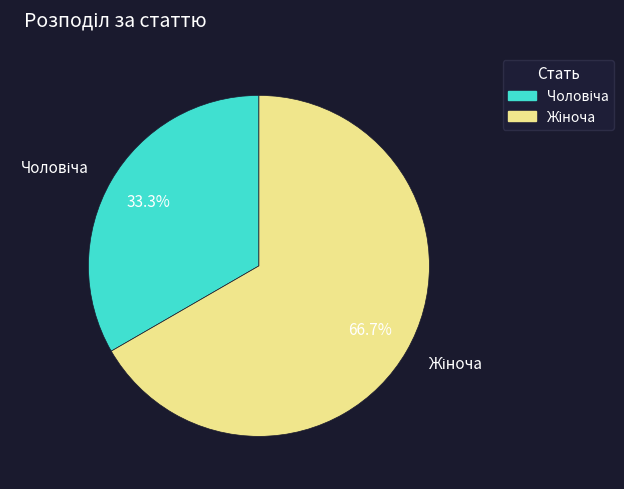

Is there a majority slice in this chart?

Yes